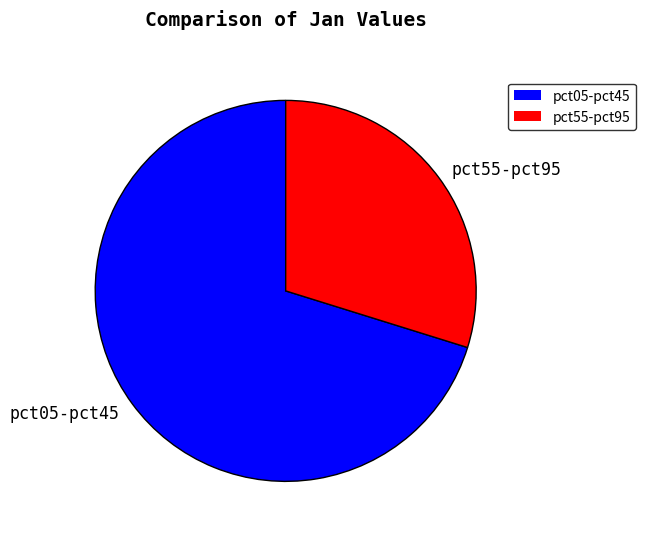

What is the majority slice?

pct05-pct45